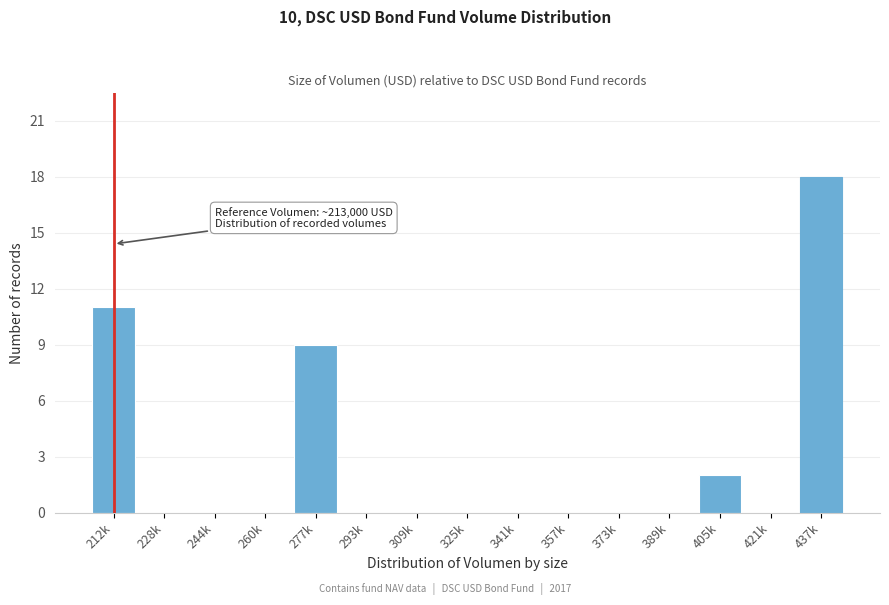

Reading left to right, what are all the values shown in this chart?

212k=11	228k=0	244k=0	260k=0	277k=9	293k=0	309k=0	325k=0	341k=0	357k=0	373k=0	389k=0	405k=2	421k=0	437k=18